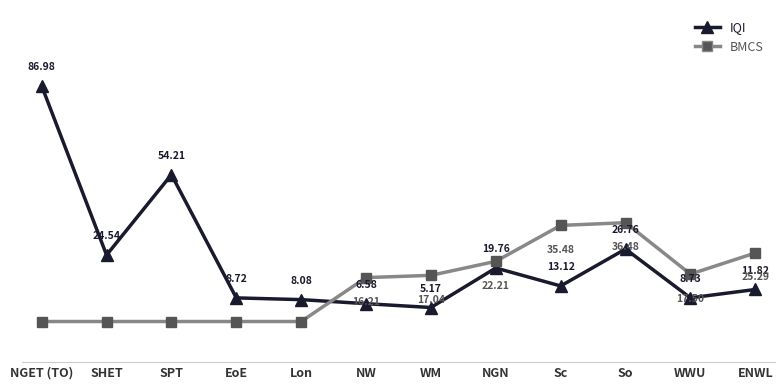

Which label corresponds to the largest value in the chart?

NGET (TO)